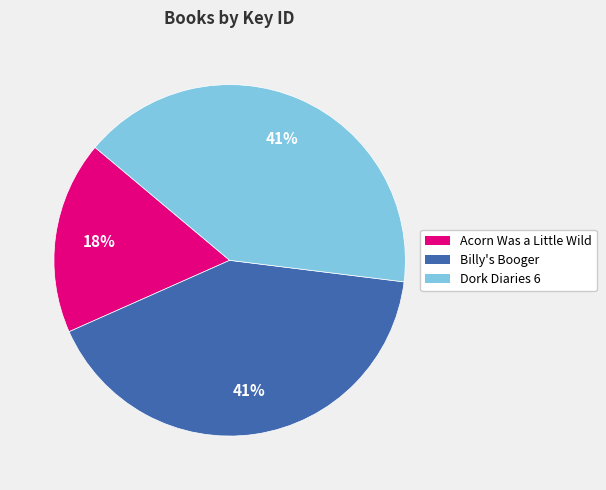

Is there a majority slice in this chart?

No